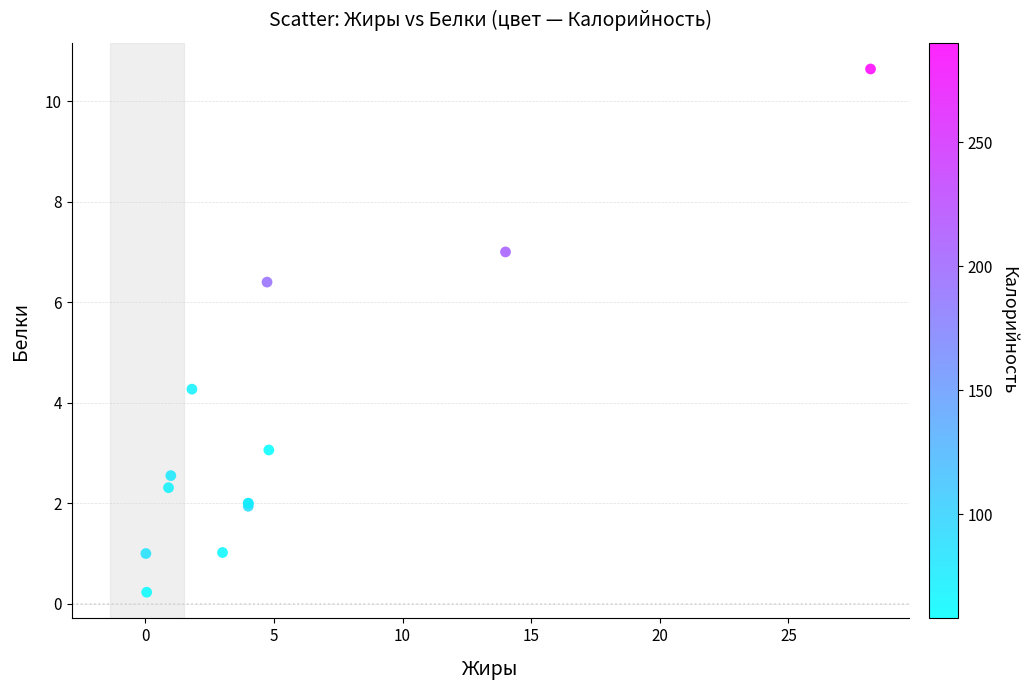

What Y value in the scatter plot is closest to 5?

4.3